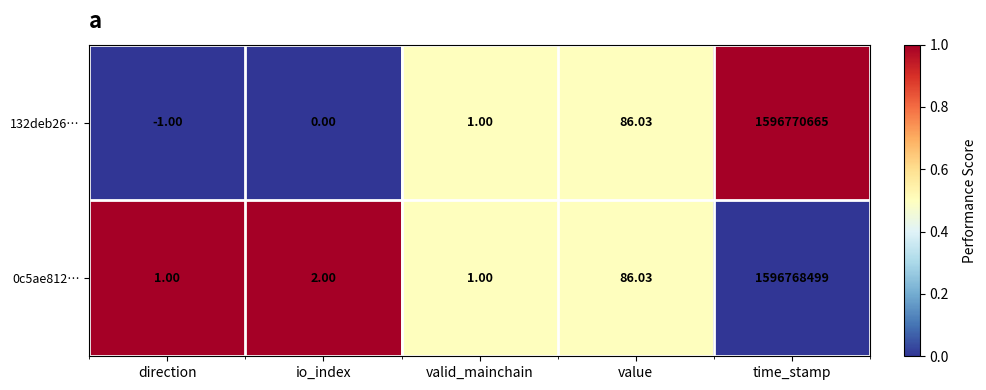

Which category has the highest value across all series?

time_stamp